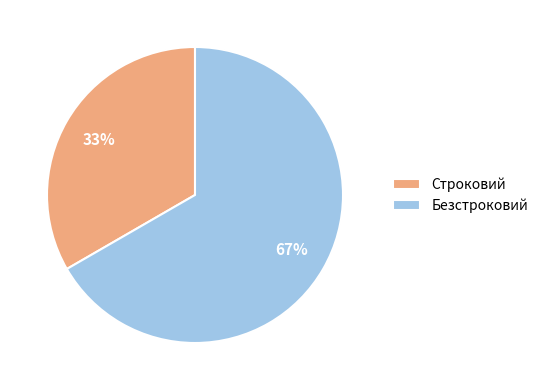

To the nearest percent, what is the average slice percentage?

50%